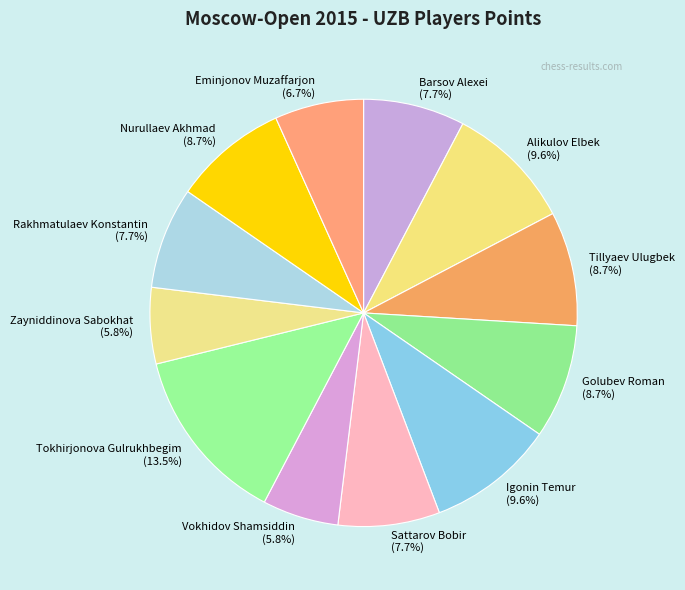

To the nearest percent, what portion does Barsov Alexei represent?

8%